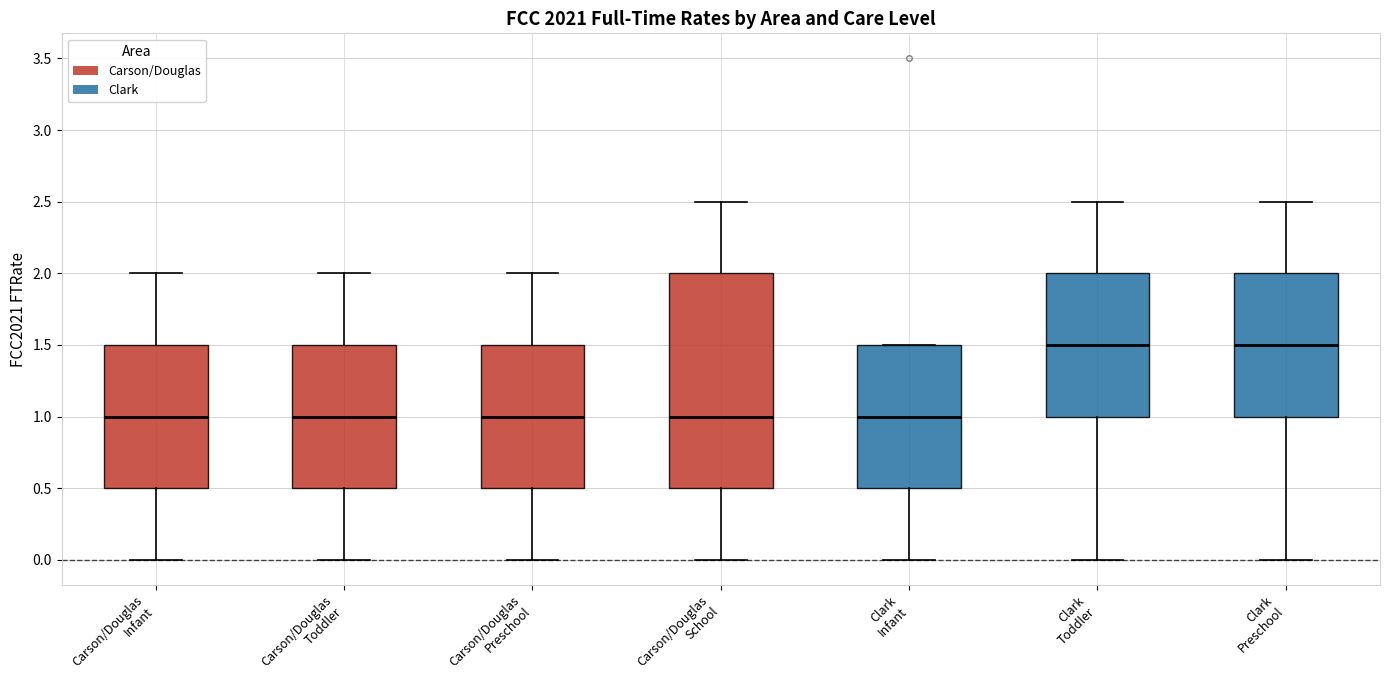

Which box is the tallest, from its lower edge to its upper edge?

Carson/Douglas School